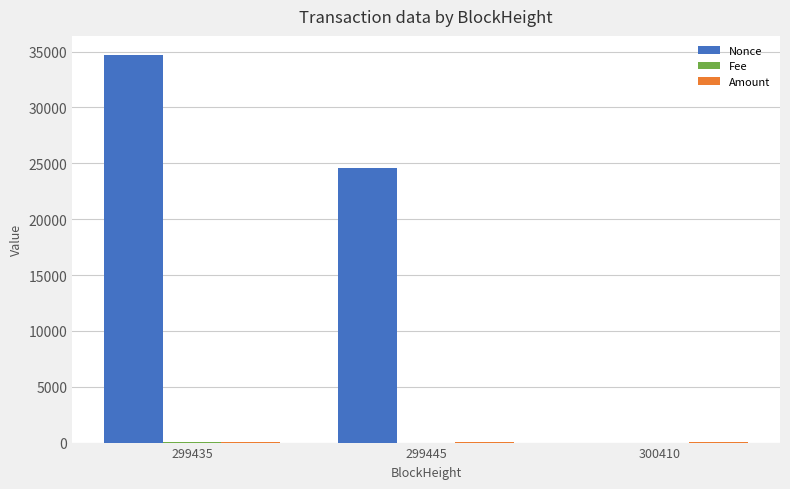

At which category does the chart reach its peak across all series?

299435